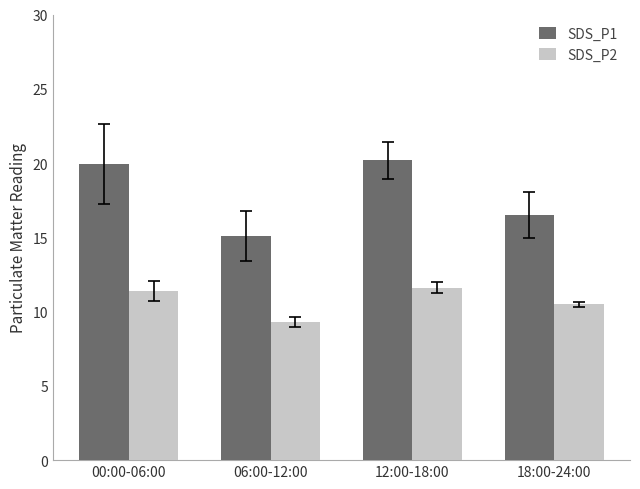

Count the number of categories in the chart.

4